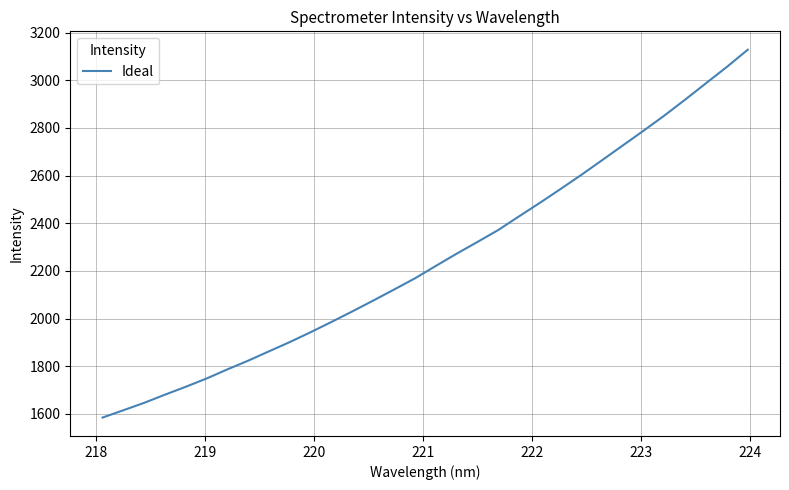

How many lines are shown in the chart?

1